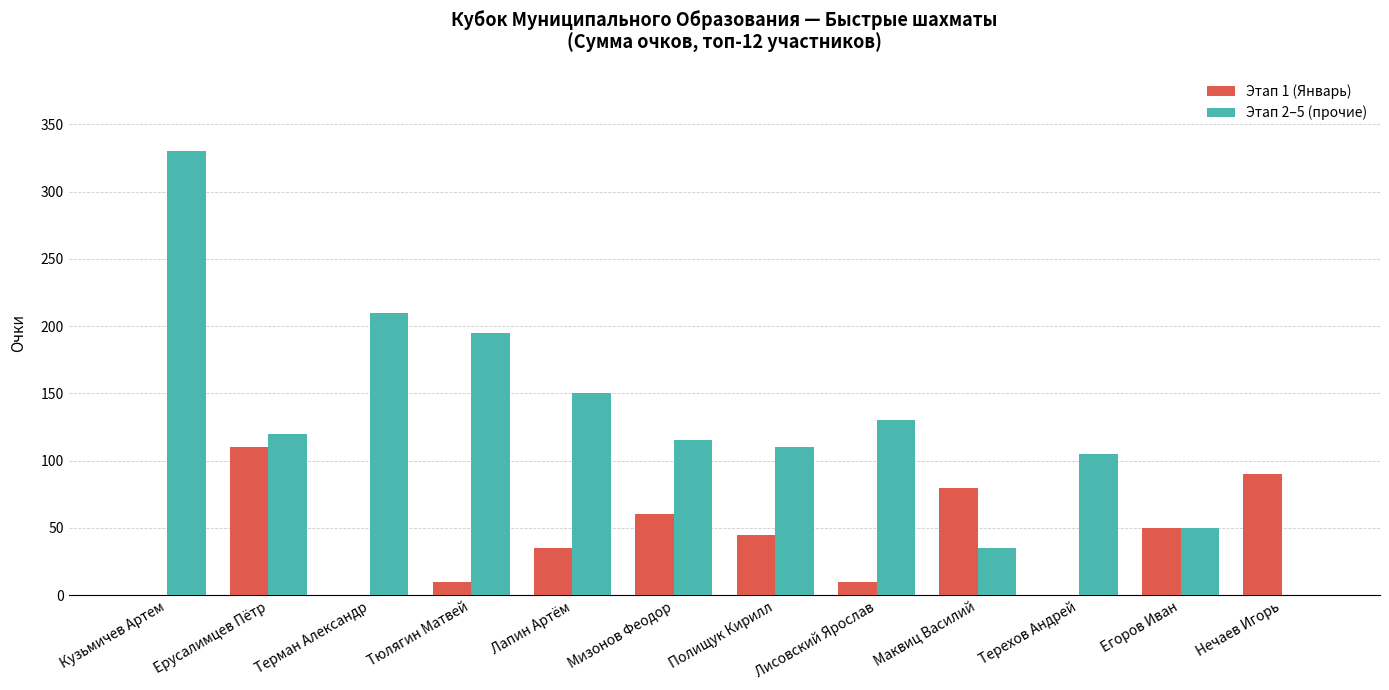

The Этап 1 (Январь) series shows 47 at Нечаев Игорь. True or false?

False